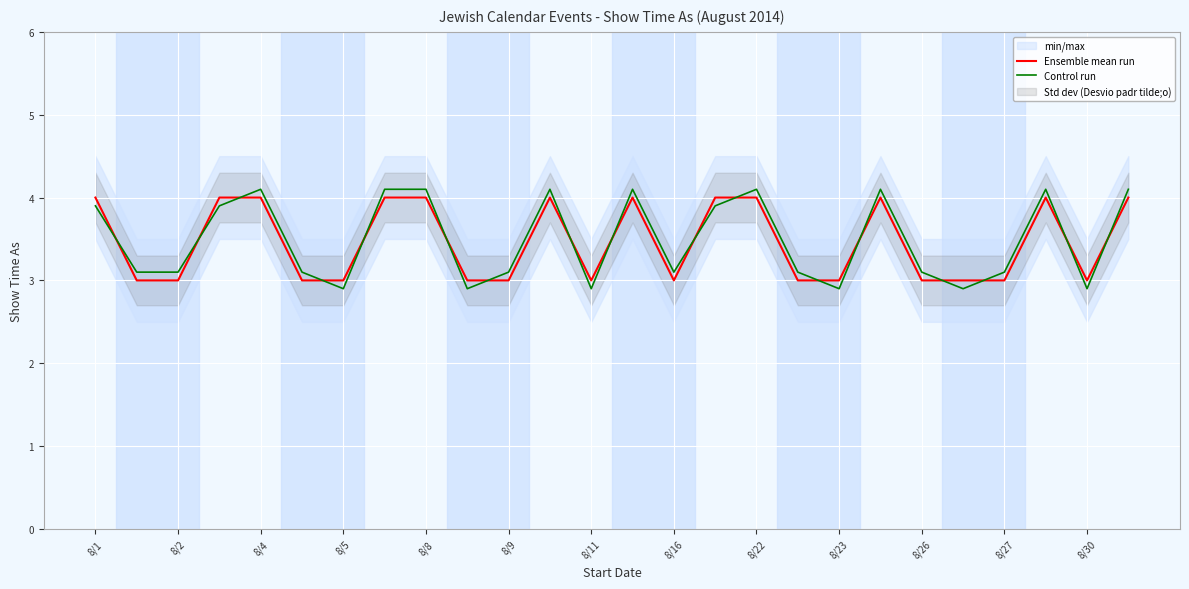

Is the value of Ensemble mean run at 8/9 greater than the value of Control run at 8/22?

No